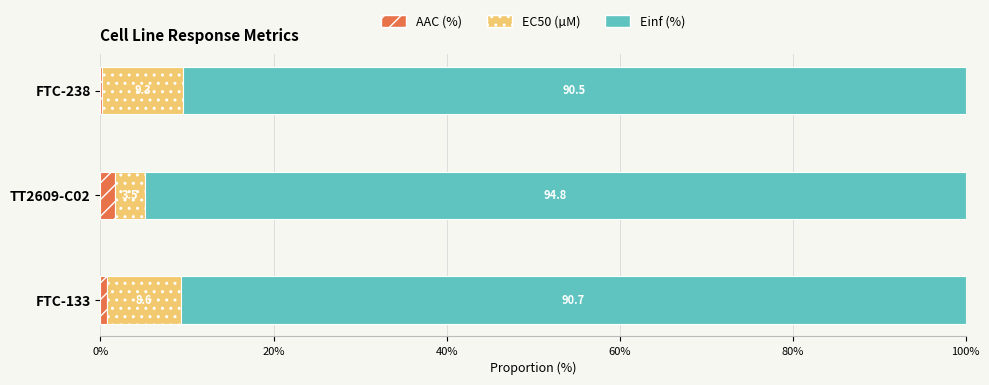

What is the sum of all AAC (%) values?

2.6